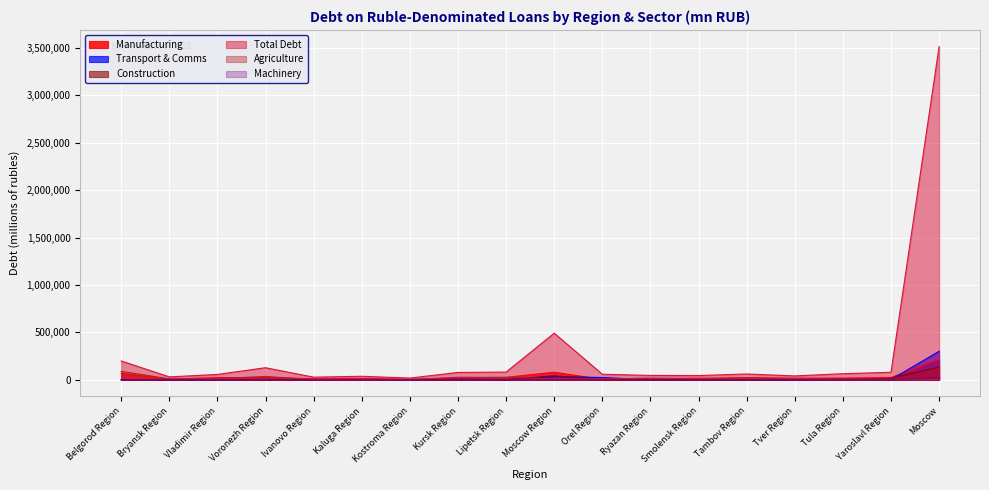

Which series changed the most between Vladimir Region and Moscow Region?

Total Debt